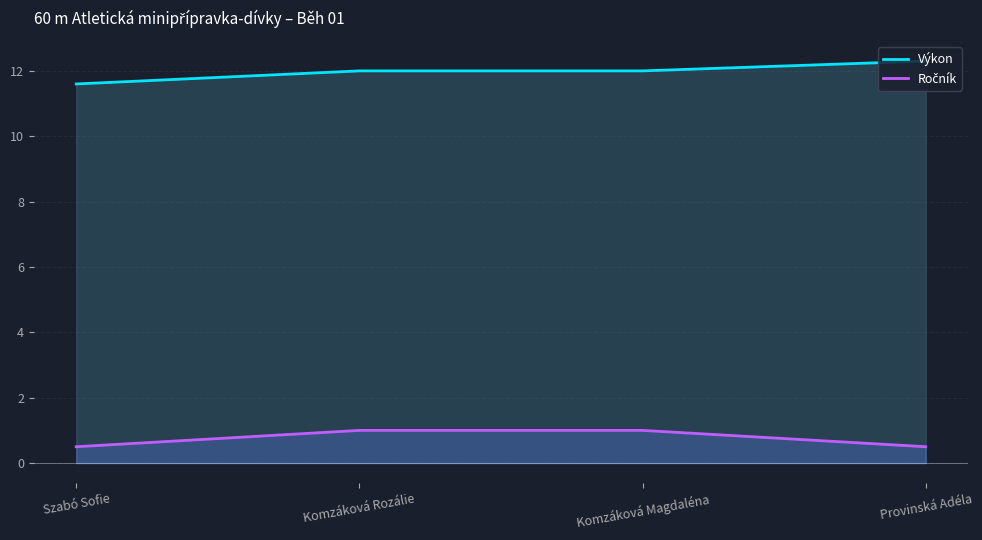

What is the sum of all Výkon values?

47.9